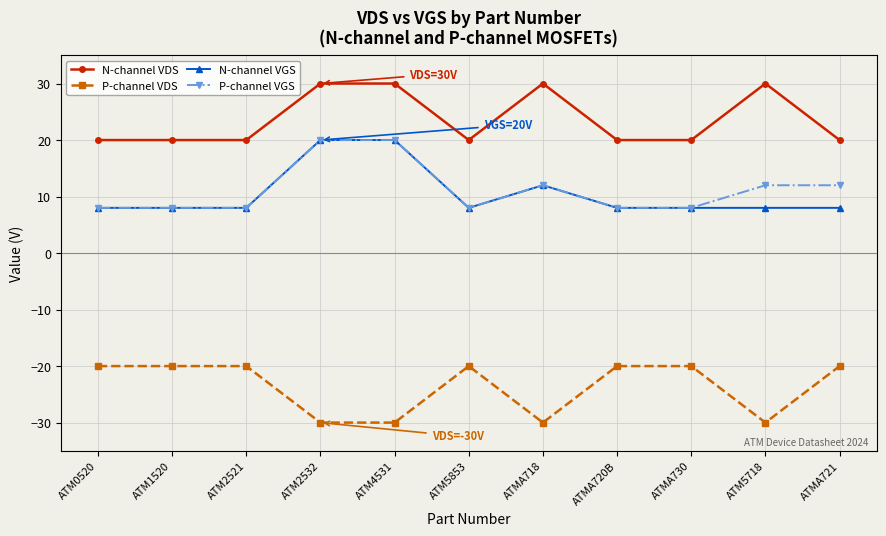

Between ATMA720B and ATMA721, which series saw the biggest shift?

P-channel VGS